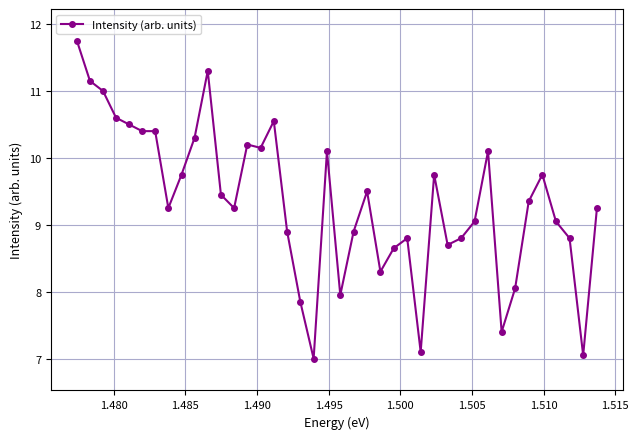

What is the minimum value shown in the chart?

7.0